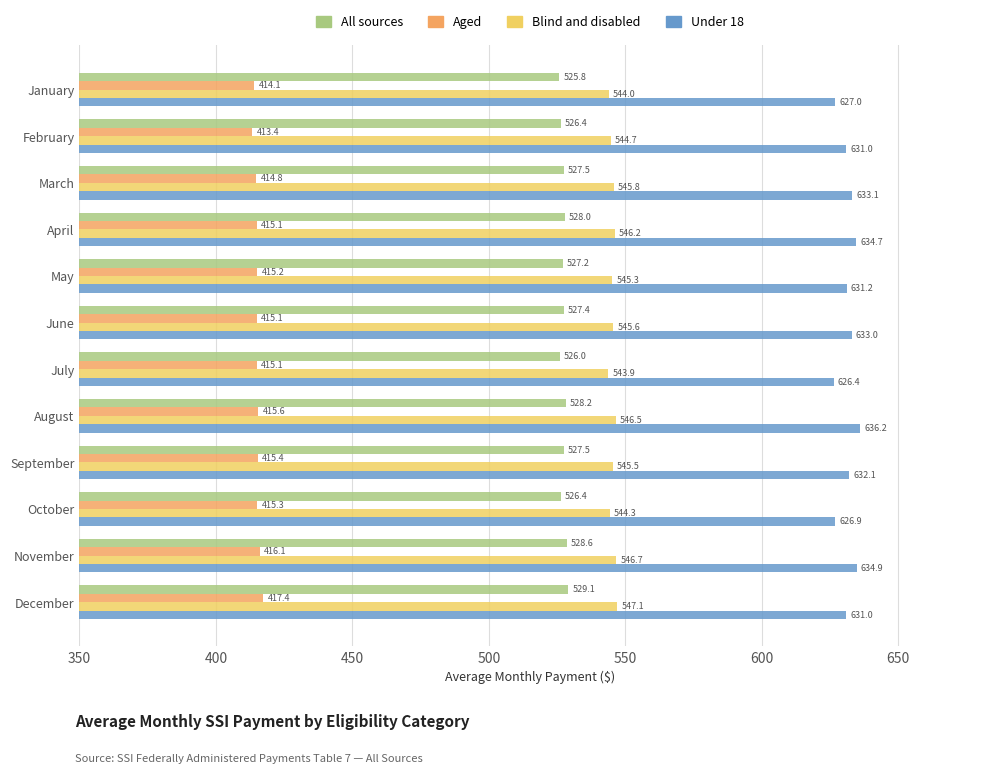

At how many categories does at least one series exceed 569?

12